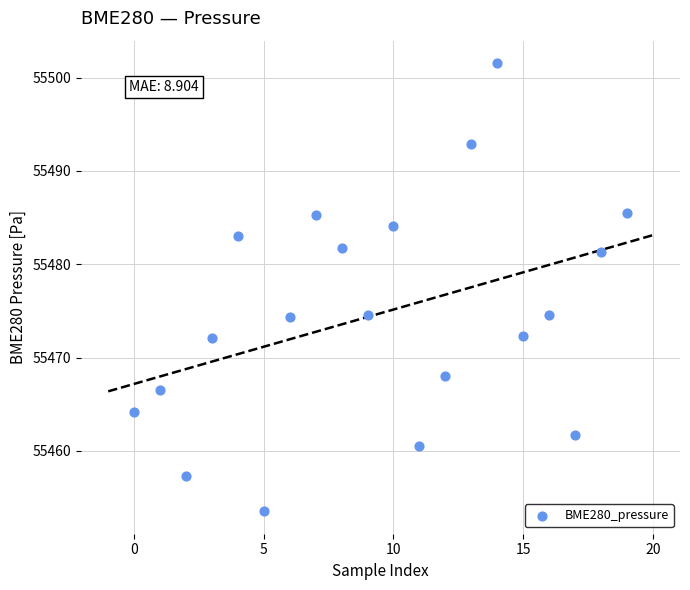

What is the range of Y values (max minus min)?

48.0